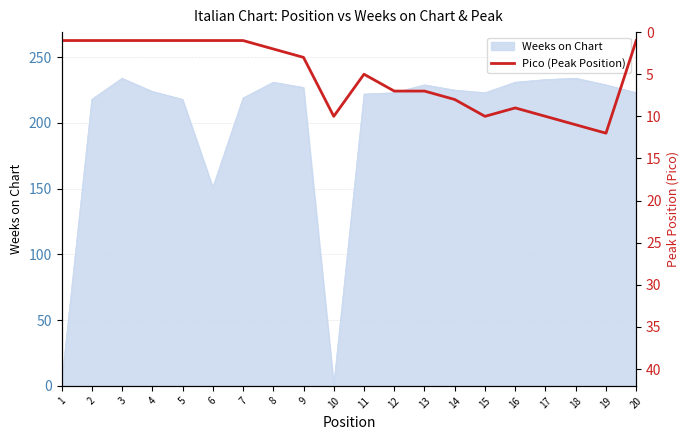

How many values are below 5?

10